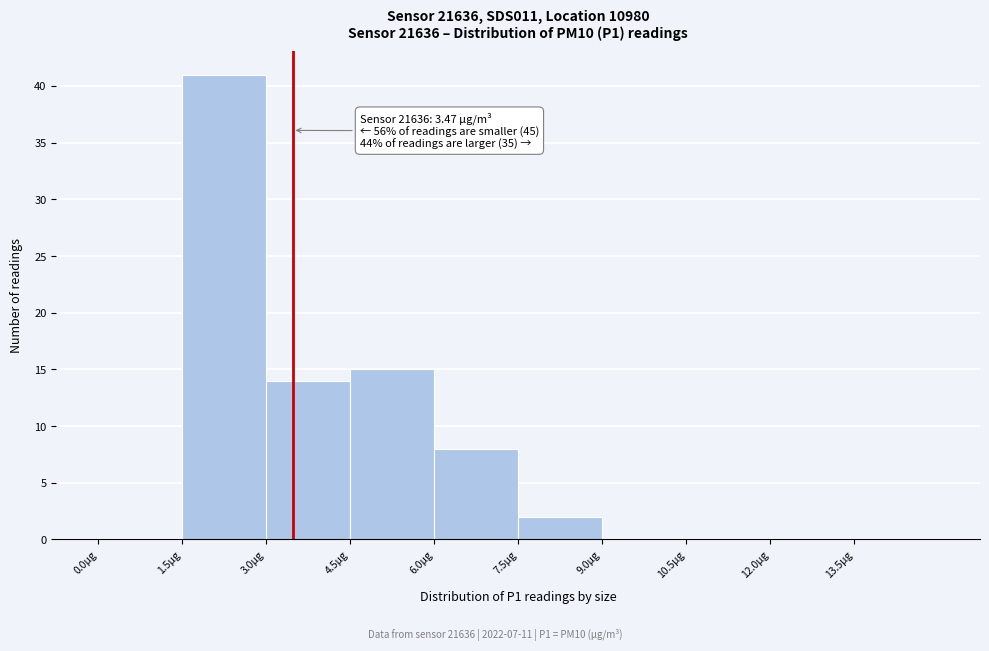

Over which range of the x-axis is the bar tallest?

1.5 to 3.0